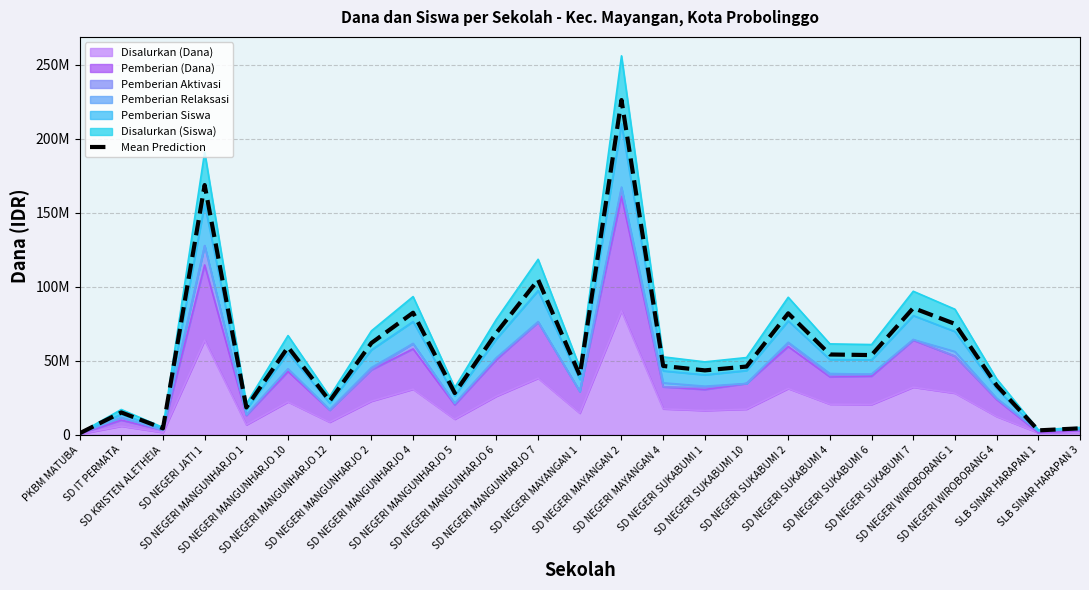

List the labels in order of value, largest first.

SD NEGERI MAYANGAN 2, SD NEGERI JATI 1, SD NEGERI MANGUNHARJO 7, SD NEGERI SUKABUMI 7, SD NEGERI MANGUNHARJO 4, SD NEGERI SUKABUMI 2, SD NEGERI WIROBORANG 1, SD NEGERI MANGUNHARJO 6, SD NEGERI MANGUNHARJO 2, SD NEGERI MANGUNHARJO 10, SD NEGERI SUKABUMI 4, SD NEGERI SUKABUMI 6, SD NEGERI MAYANGAN 4, SD NEGERI SUKABUMI 10, SD NEGERI SUKABUMI 1, SD NEGERI MAYANGAN 1, SD NEGERI WIROBORANG 4, SD NEGERI MANGUNHARJO 5, SD NEGERI MANGUNHARJO 12, SD NEGERI MANGUNHARJO 1, SD IT PERMATA, SD KRISTEN ALETHEIA, SLB SINAR HARAPAN 3, SLB SINAR HARAPAN 1, PKBM MATUBA